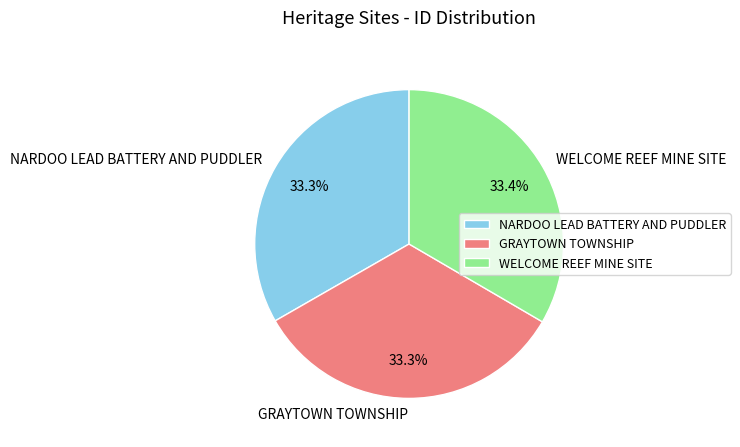

Does NARDOO LEAD BATTERY AND PUDDLER represent more than half of the total?

No